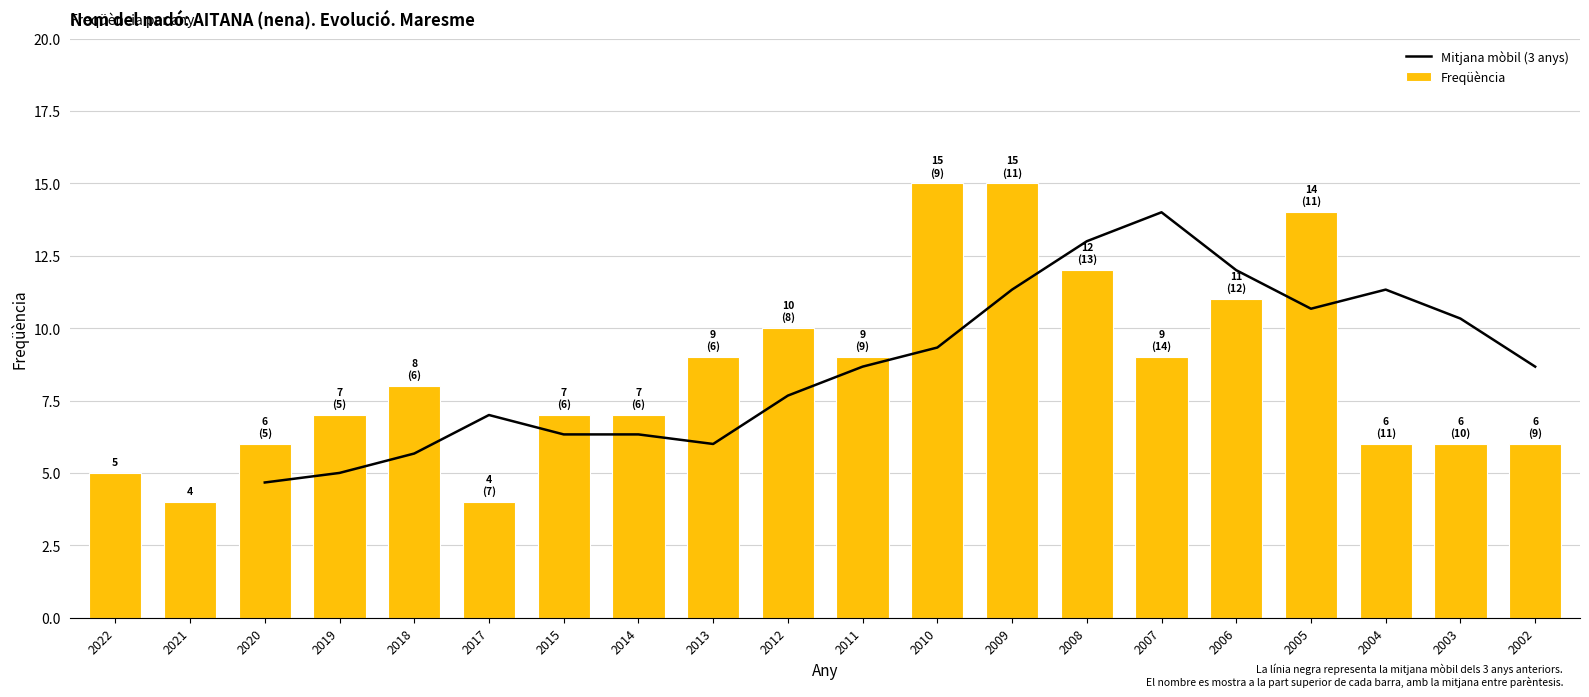

What is the difference between the values at 2007 and 2021?

5